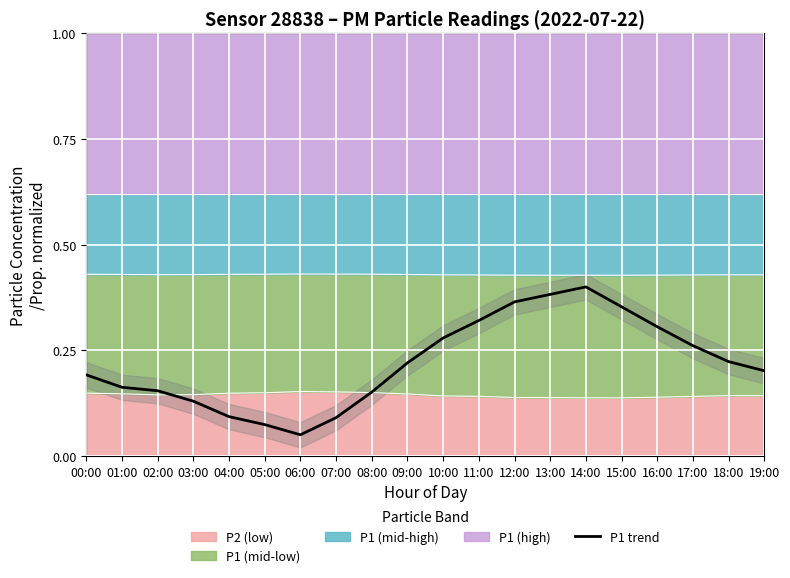

Reading right to left, list all the values displayed in this chart.

0.2	0.2	0.3	0.3	0.4	0.4	0.4	0.4	0.3	0.3	0.2	0.2	0.1	0.1	0.1	0.1	0.1	0.2	0.2	0.2